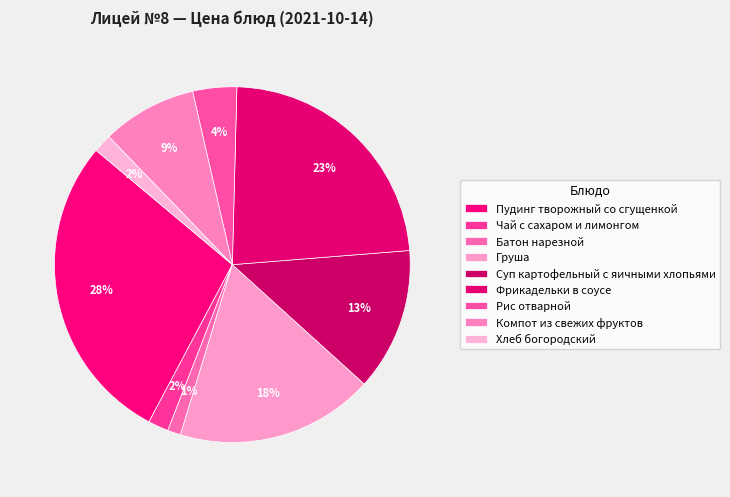

The Компот из свежих фруктов slice represents 9% of the pie. True or false?

True